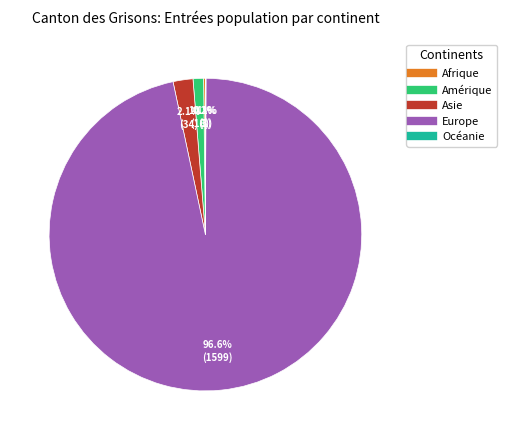

To the nearest percent, what portion does Amérique represent?

1%